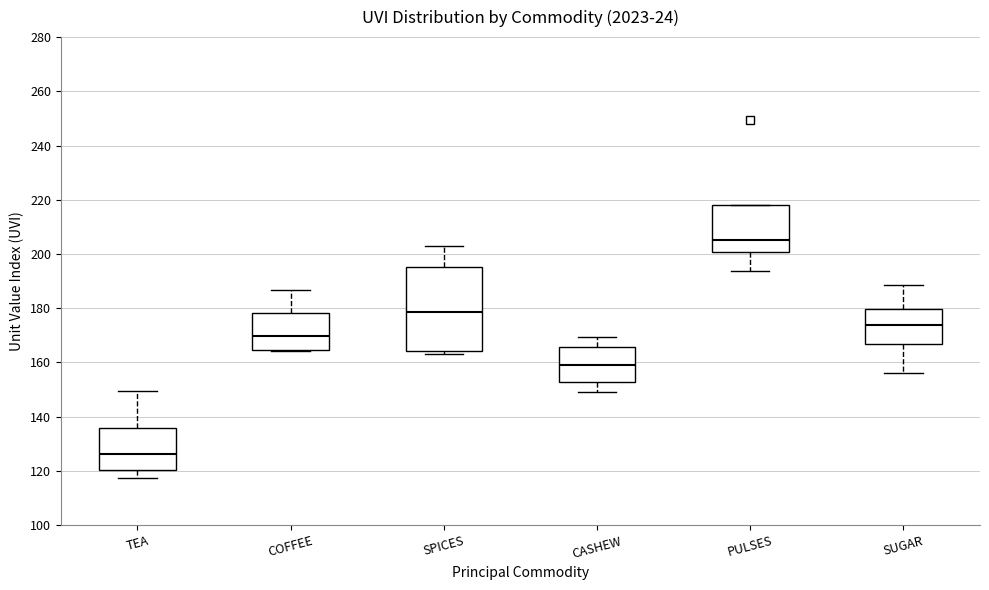

Reading left to right, read every box against the y-axis: the position of its median line, the range the box covers, and the ends of its whiskers. The values are not printed on the chart, so give them approximately, as read against the axis.

TEA: median 126, box 120 to 136, whiskers 118 to 150
COFFEE: median 170, box 164 to 178, whiskers 164 to 186
SPICES: median 178, box 164 to 196, whiskers 164 (just below the box's lower edge) to 202
CASHEW: median 160, box 152 to 166, whiskers 150 to 170
PULSES: median 206, box 200 to 218, whiskers 194 to 218
SUGAR: median 174, box 166 to 180, whiskers 156 to 188